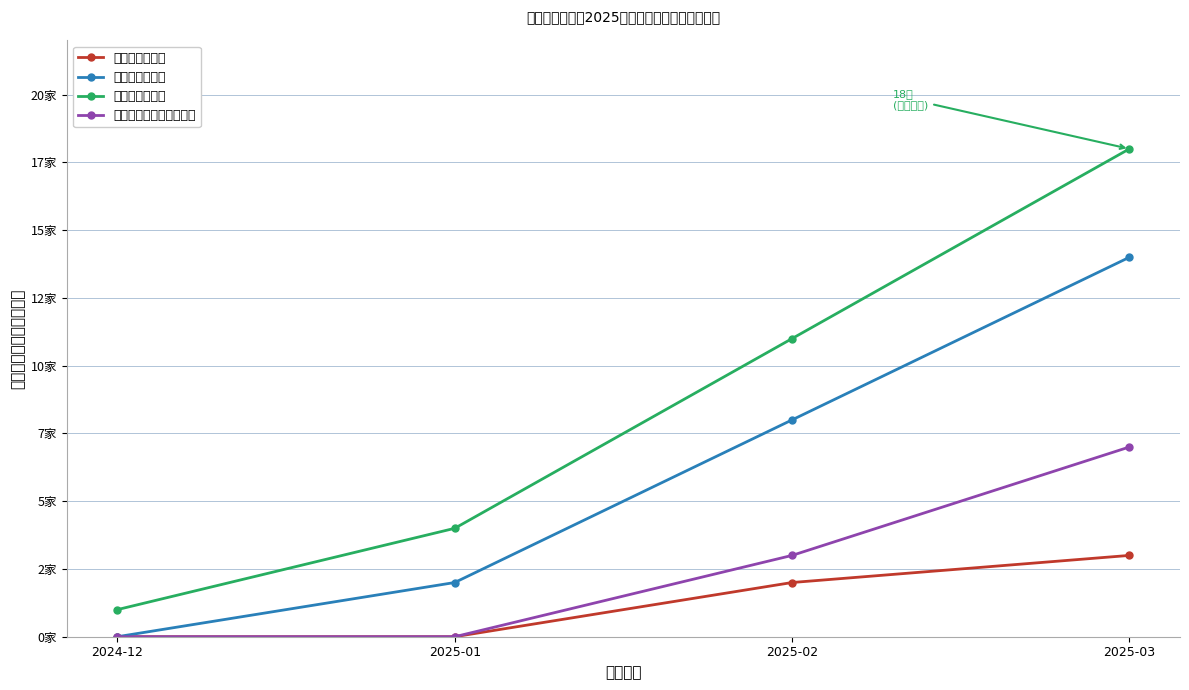

How many data points in 县级特殊污染源 are less than 11?

2